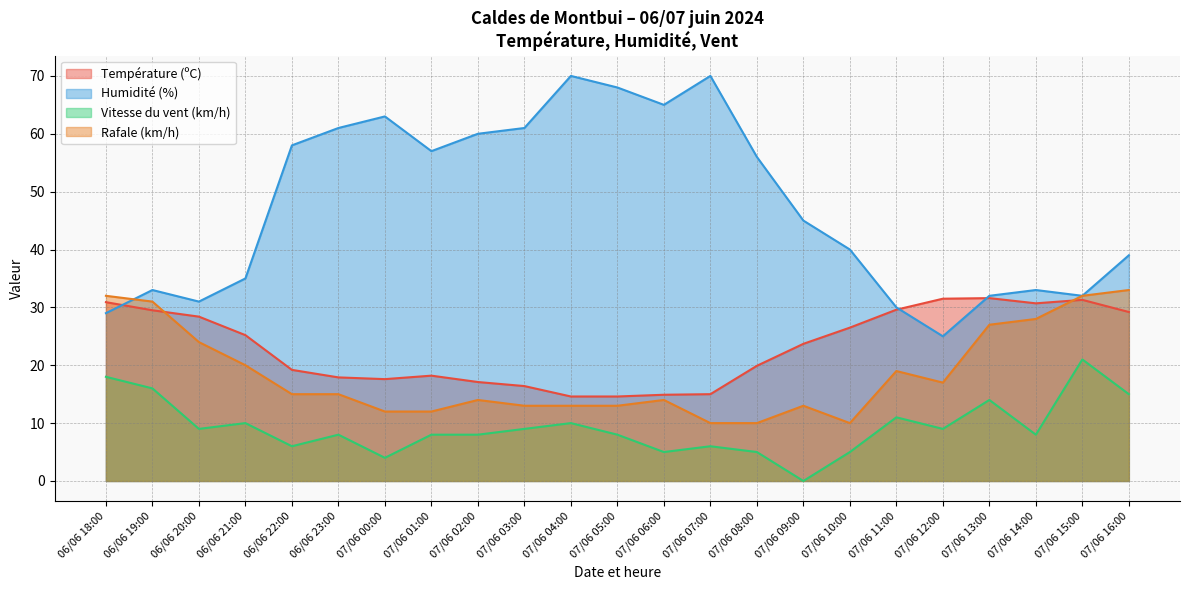

Rank the series by their maximum value, from lowest to highest.

Vitesse du vent (km/h), Température (ºC), Rafale (km/h), Humidité (%)